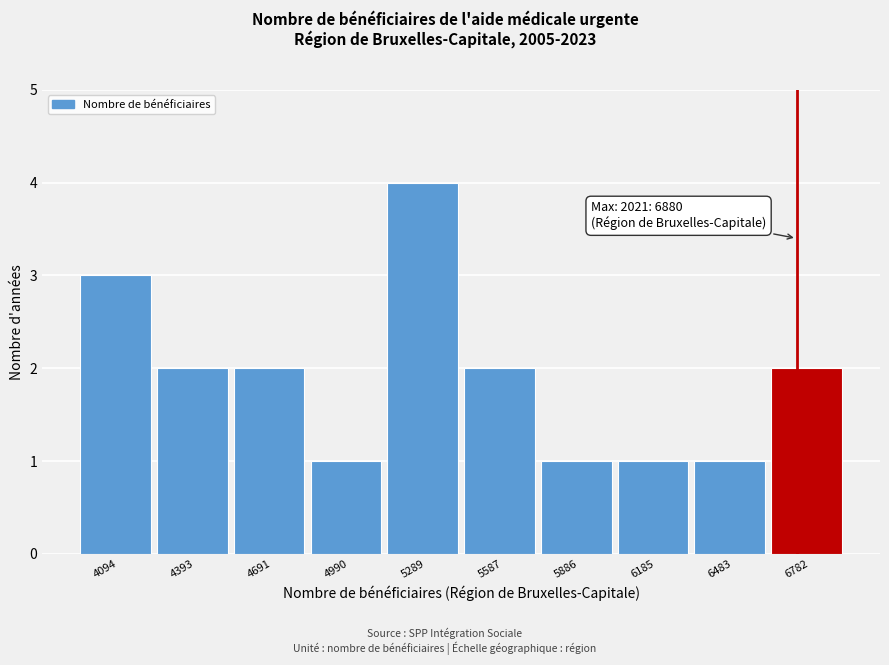

Reading left to right, what are all the values shown in this chart?

3	2	2	1	4	2	1	1	1	2